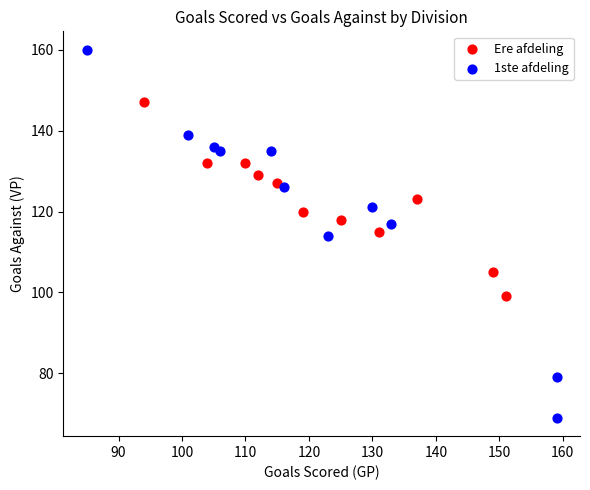

What are all the series names shown in the legend?

Ere afdeling, 1ste afdeling